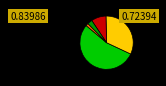

Is there any slice that represents more than half of the pie?

Yes